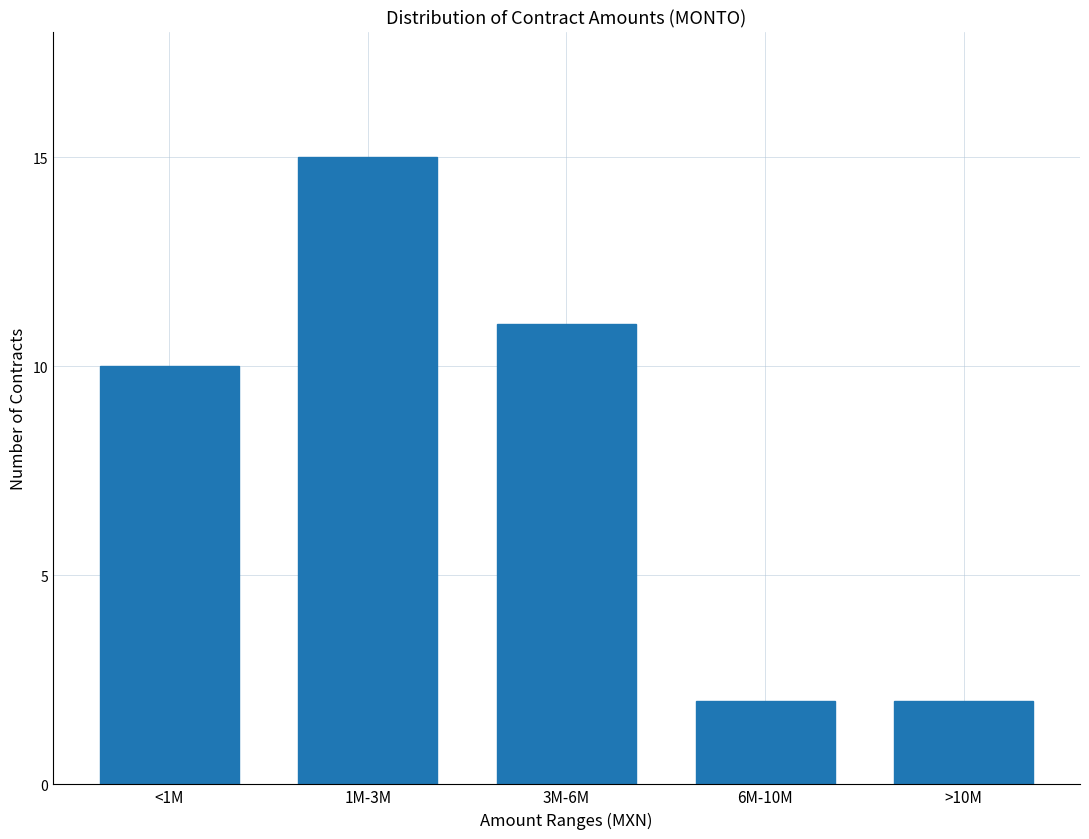

Reading right to left, what are all the values shown in this chart?

>10M=2	6M-10M=2	3M-6M=11	1M-3M=15	<1M=10